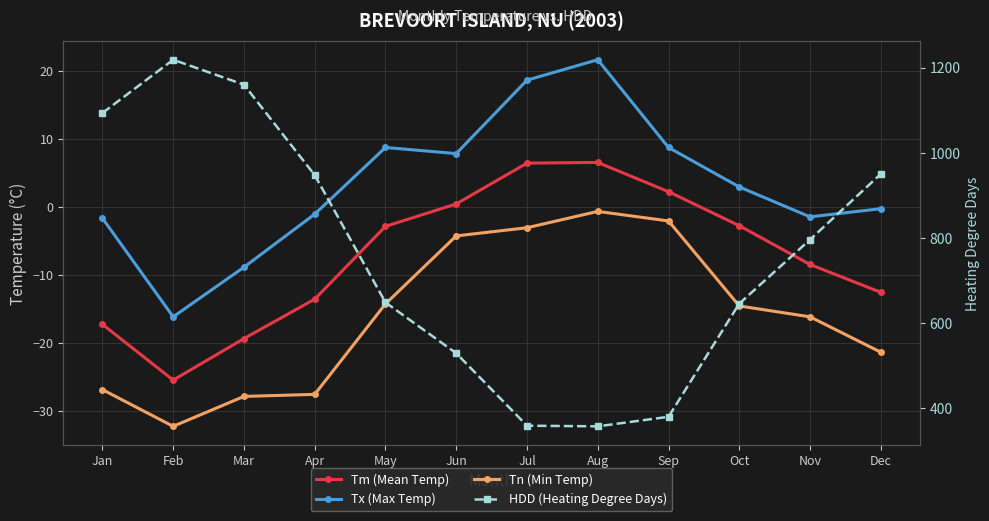

Count the number of categories in the chart.

12